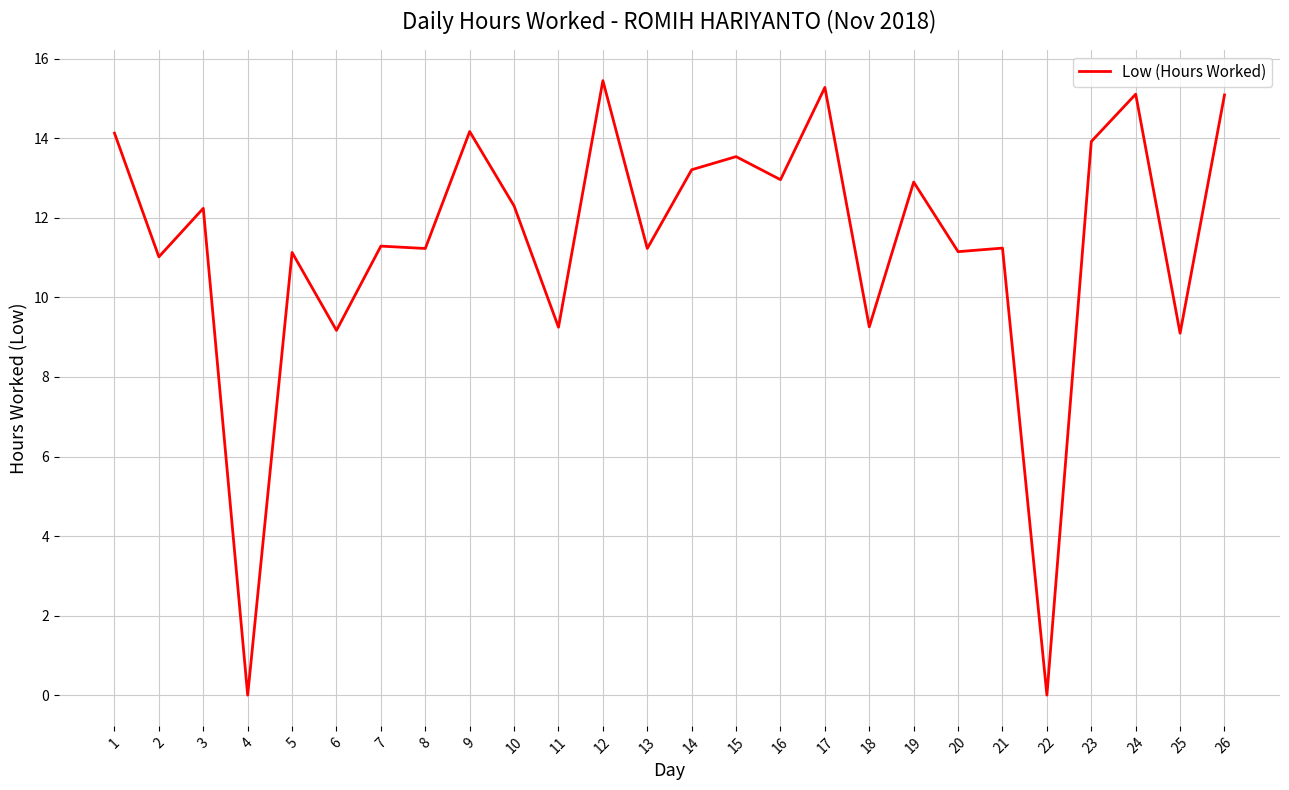

The value at 16 is 13.0. True or false?

True